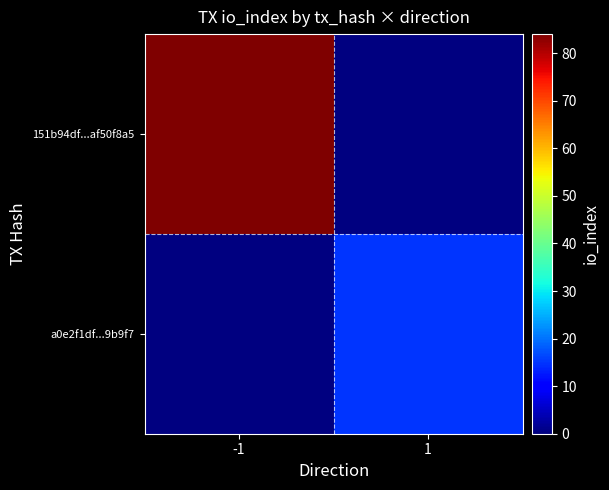

At how many categories does at least one series exceed 80?

1